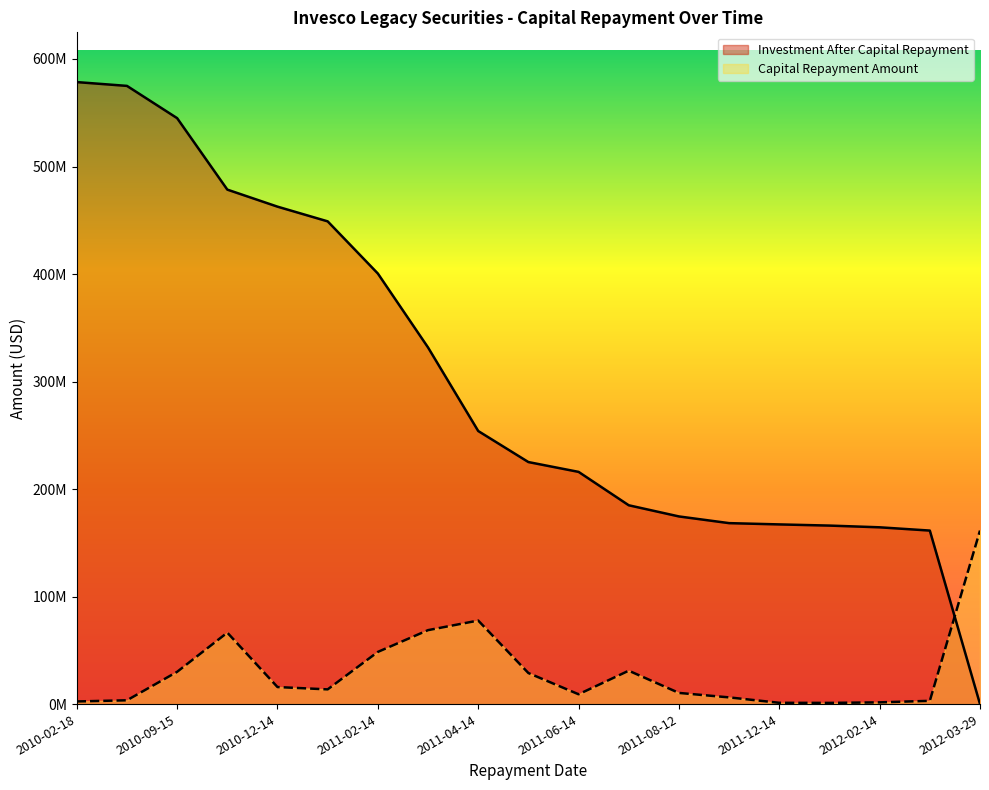

Reading right to left, transcribe all the data shown in this chart.

Investment After Capital Repayment: 2012-03-29=0.0	2012-03-14=161386869.6	2012-02-14=164422415.1	2012-01-17=166024102.7	2011-12-14=167120287.8	2011-10-17=168304246.3	2011-08-12=174534977.4	2011-07-15=184916191.5	2011-06-14=215977938.4	2011-05-20=225107647.2	2011-04-14=253991379.9	2011-03-14=331695634.2	2011-02-14=400461178.4	2011-01-14=448985023.0	2010-12-14=462662749.5	2010-11-15=478507285.2	2010-09-15=544971267.0	2010-04-15=574982453.9	2010-02-18=578515653.2
Capital Repayment Amount: 2012-03-29=161386869.6	2012-03-14=3035545.5	2012-02-14=1601687.6	2012-01-17=1096185.1	2011-12-14=1183958.5	2011-10-17=6230731.2	2011-08-12=10381214.1	2011-07-15=31061746.9	2011-06-14=9129708.8	2011-05-20=28883732.6	2011-04-14=77704254.3	2011-03-14=68765544.2	2011-02-14=48523844.6	2011-01-14=13677726.4	2010-12-14=15844535.8	2010-11-15=66463981.8	2010-09-15=30011186.8	2010-04-15=3533199.3	2010-02-18=2444346.8